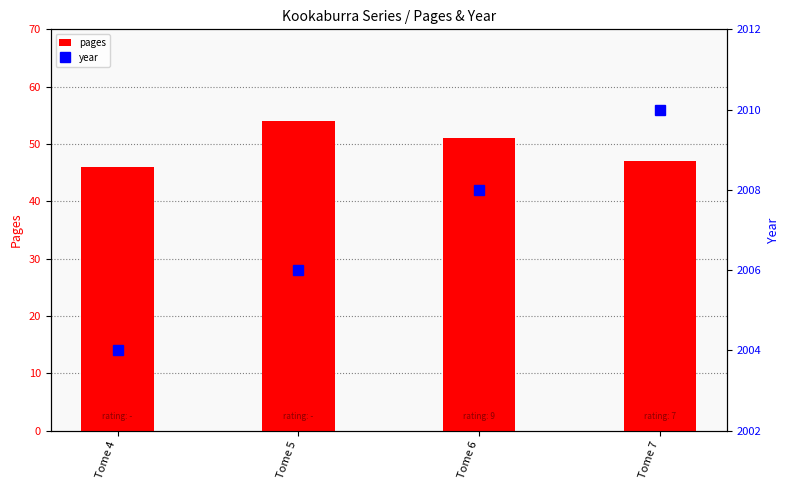

How many data points in pages are above 51?

1